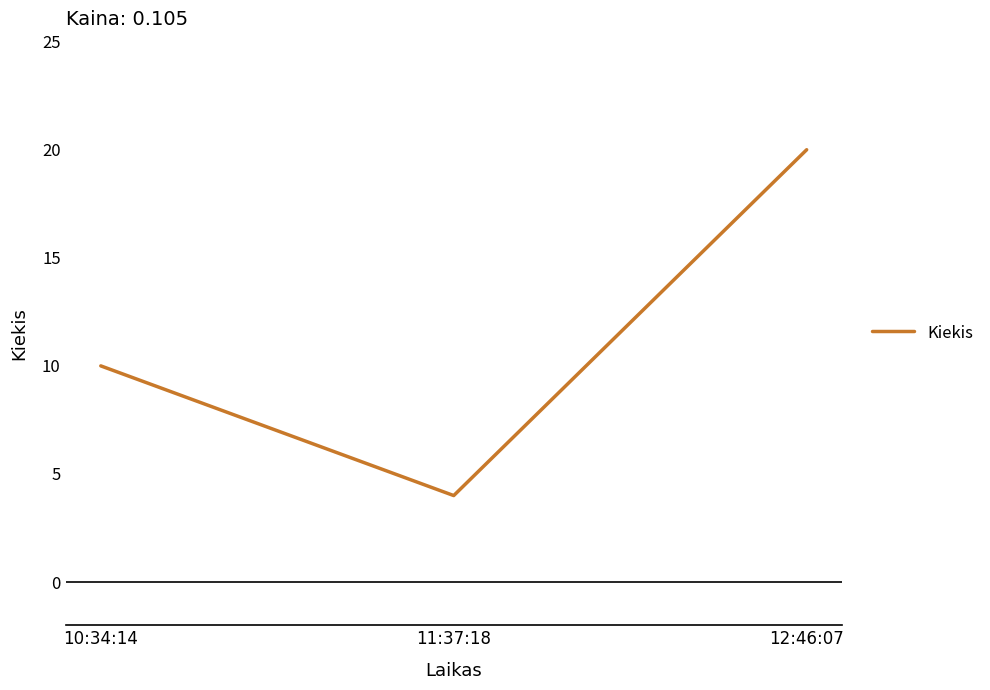

Rank the categories by value from highest to lowest.

12:46:07, 10:34:14, 11:37:18